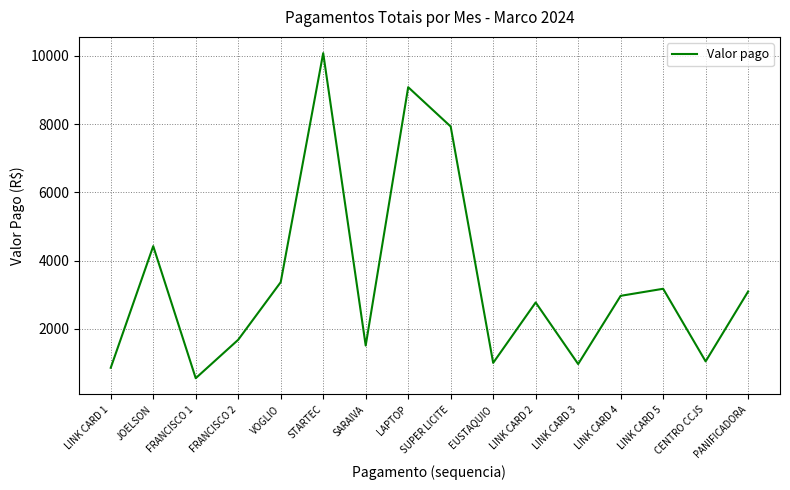

At which label does the data first exceed 2968?

JOELSON